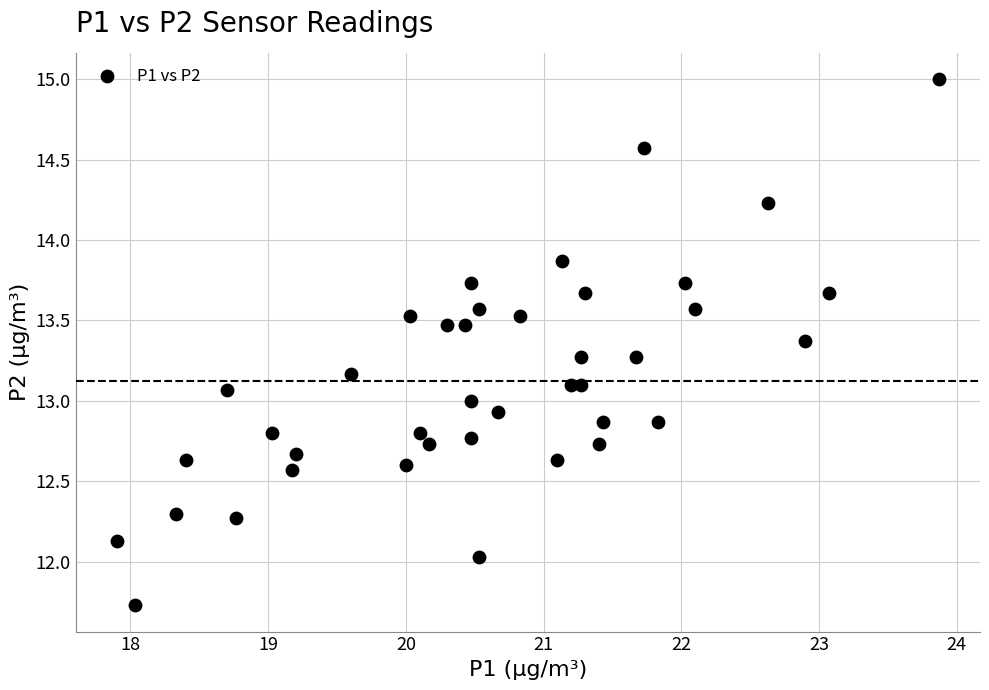

What is the range of X values (max minus min)?

6.0